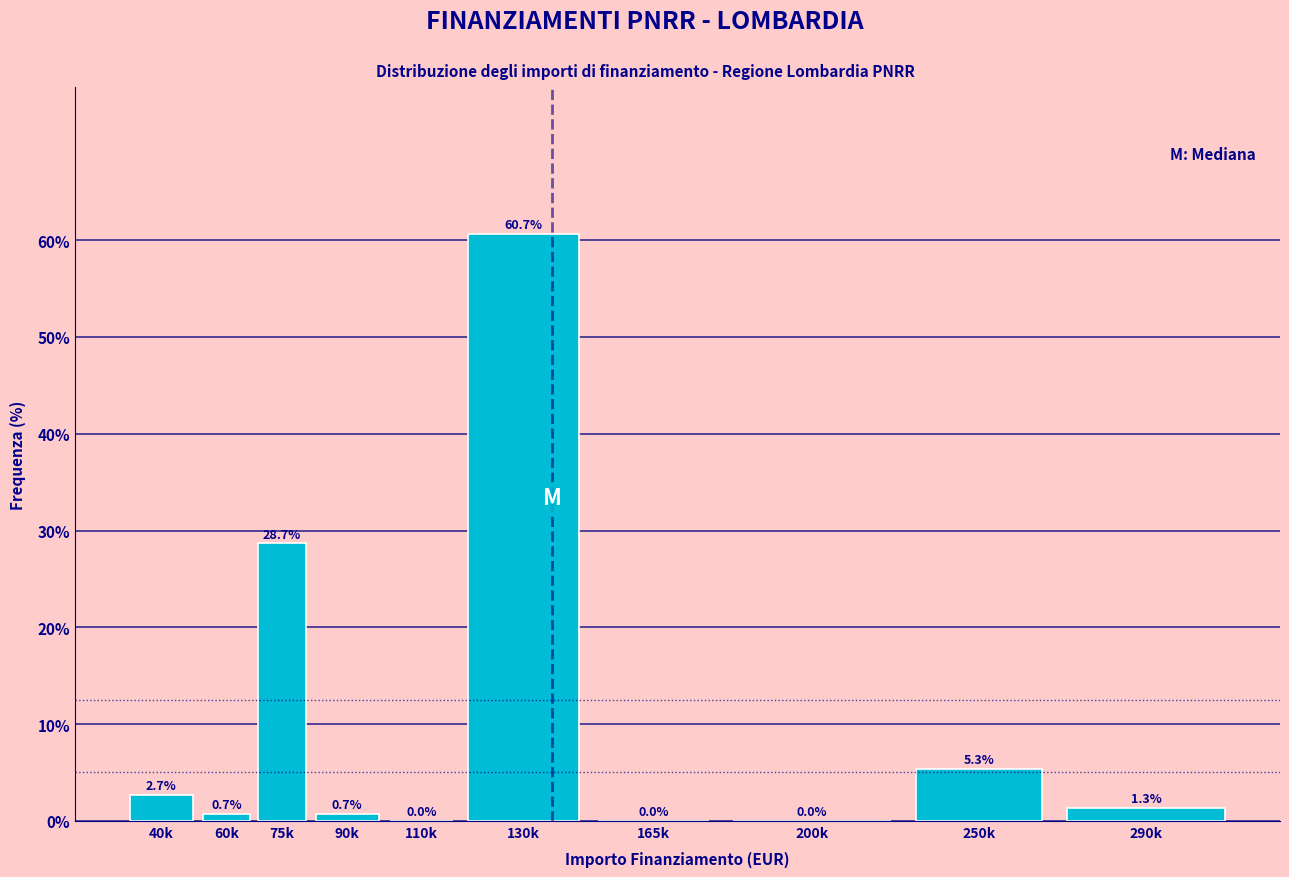

Reading left to right, what are all the values shown in this chart?

40k=2.7	60k=0.7	75k=28.7	90k=0.7	110k=0.0	130k=60.7	165k=0.0	200k=0.0	250k=5.3	290k=1.3